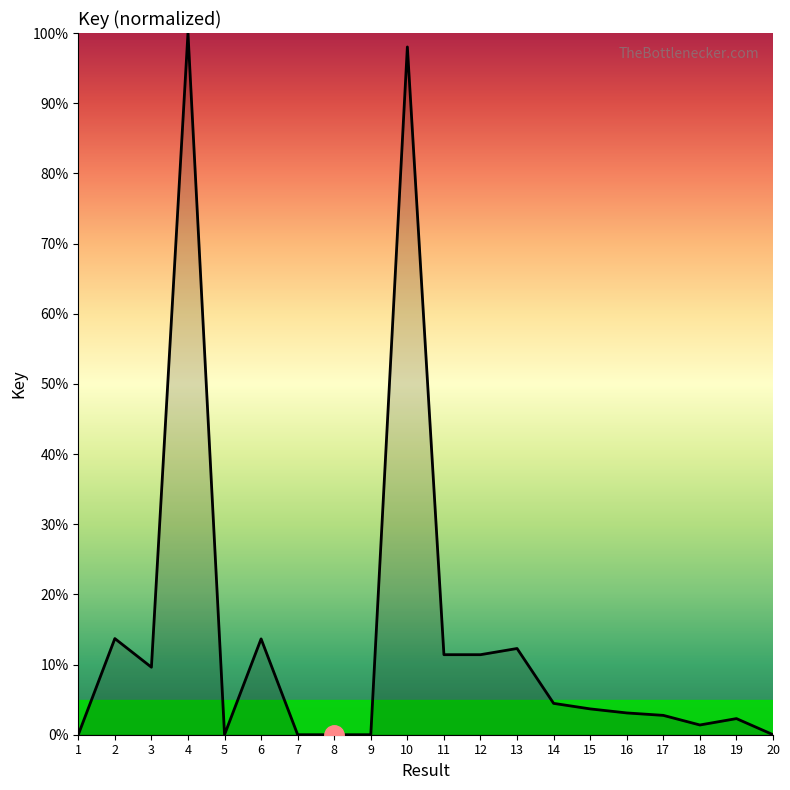

Approximately how many times larger is the value at 18 compared to 3?

0.1